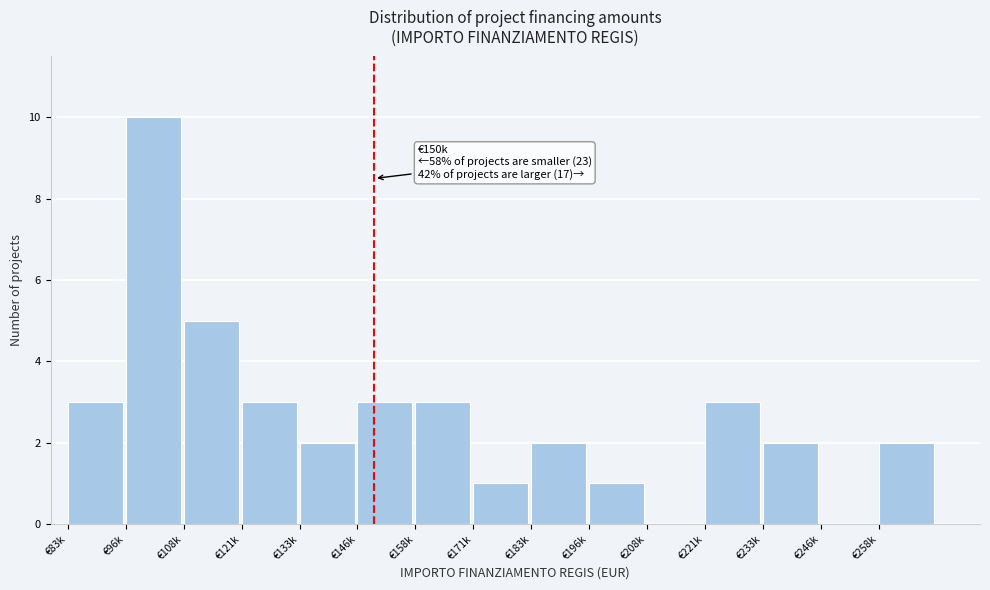

Reading left to right, list all the values displayed in this chart.

€83k=3	€96k=10	€108k=5	€121k=3	€133k=2	€146k=3	€158k=3	€171k=1	€183k=2	€196k=1	€208k=0	€221k=3	€233k=2	€246k=0	€258k=2